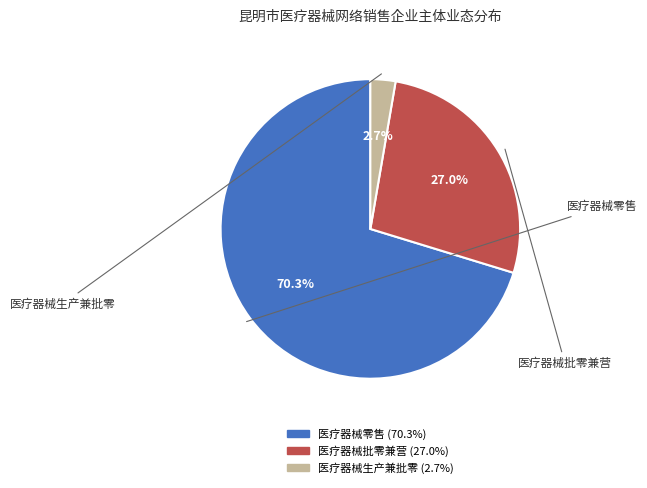

Does any single category account for the majority?

Yes